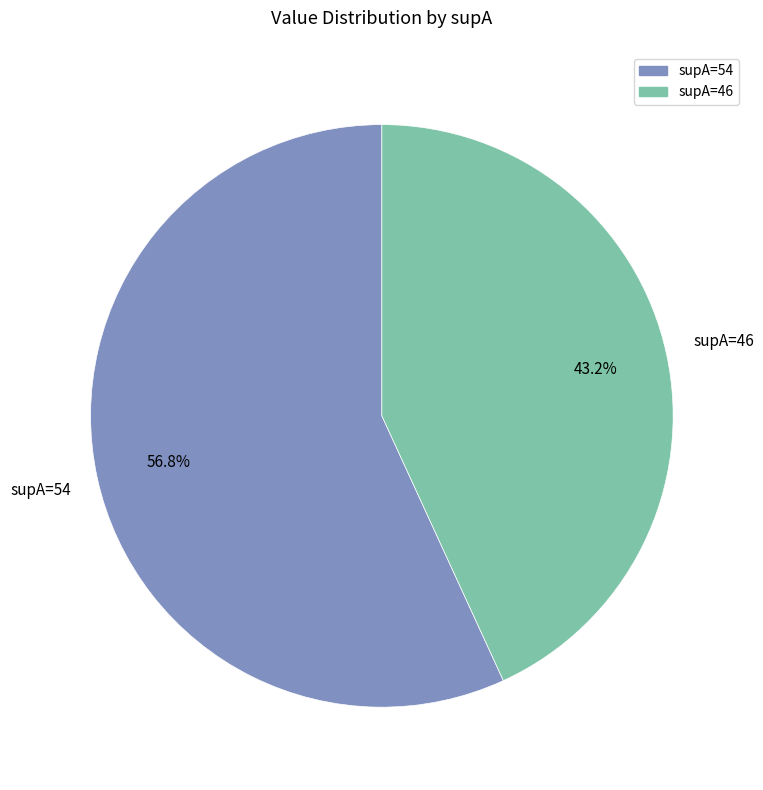

Does any single category account for the majority?

Yes